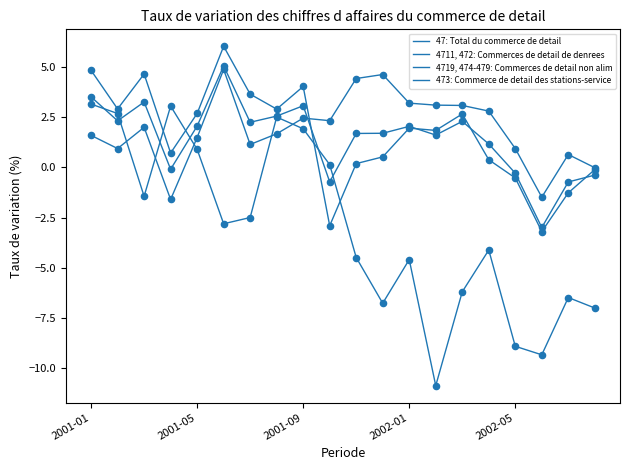

Is this an area chart (filled region under the line)?

No